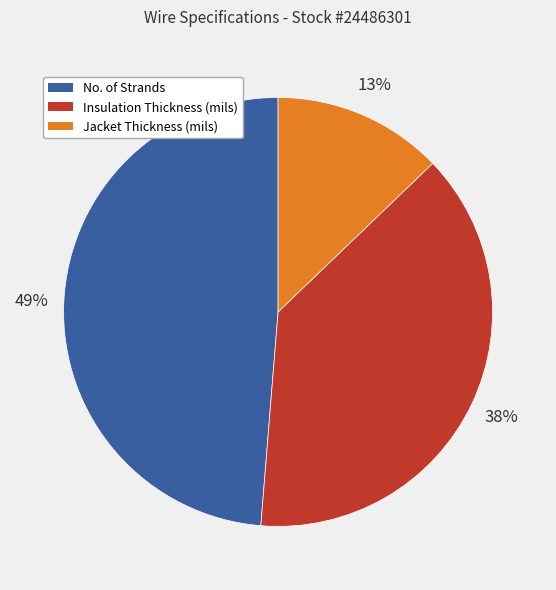

Approximately how many times larger is the value at No. of Strands compared to Jacket Thickness (mils)?

3.8